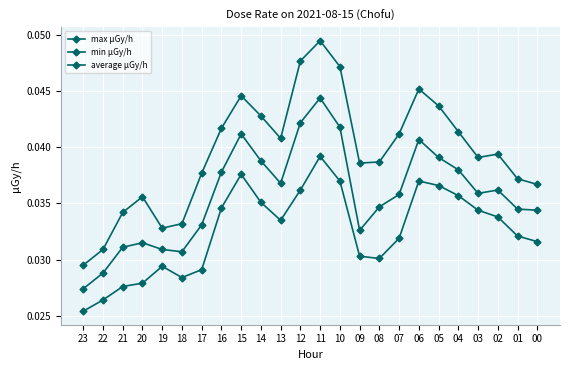

Does the chart have visible grid lines?

Yes